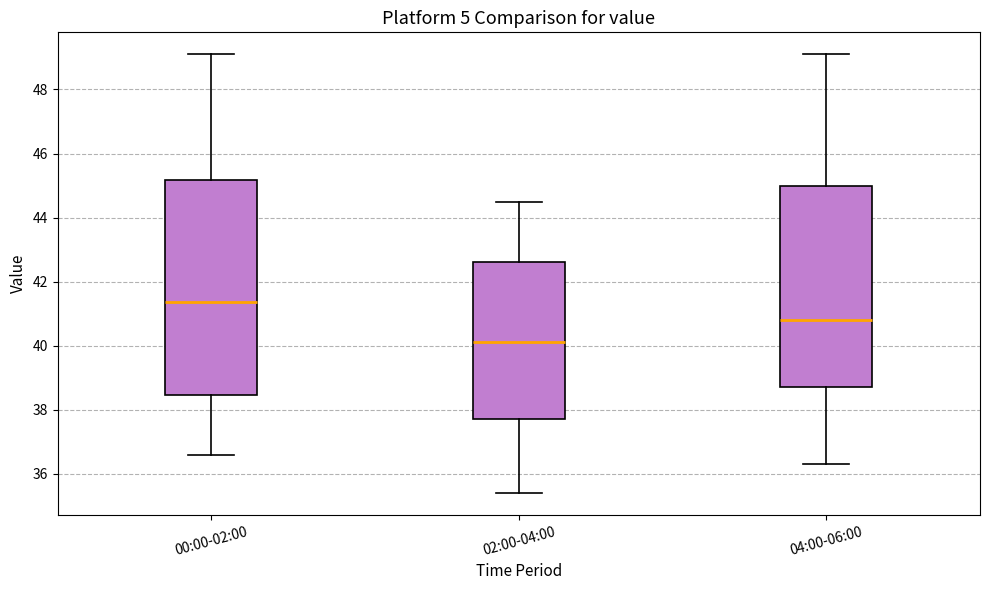

Which box is the tallest, from its lower edge to its upper edge?

00:00-02:00